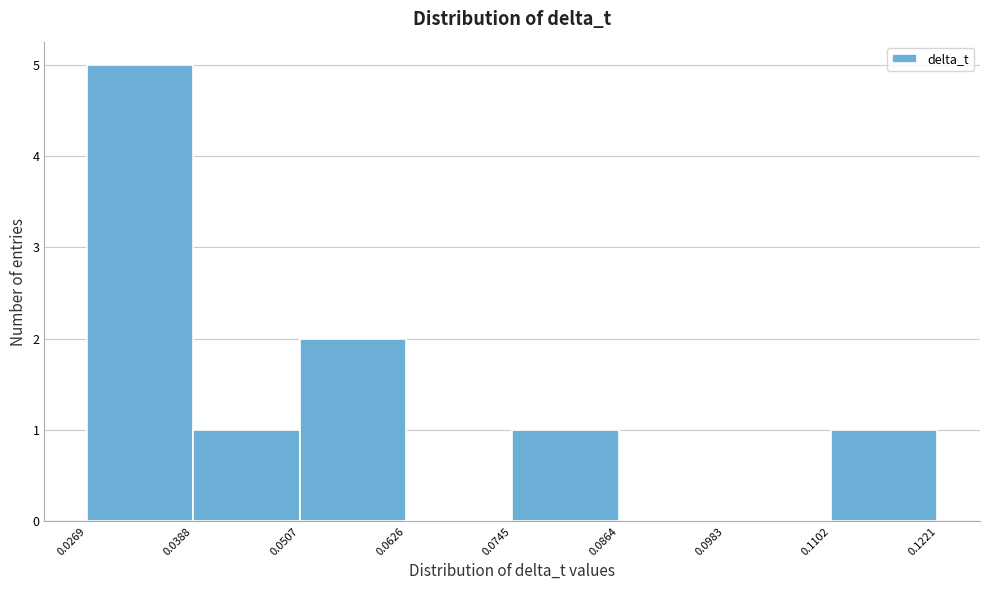

Which range on the x-axis has the tallest bar?

0.0269 to 0.0388